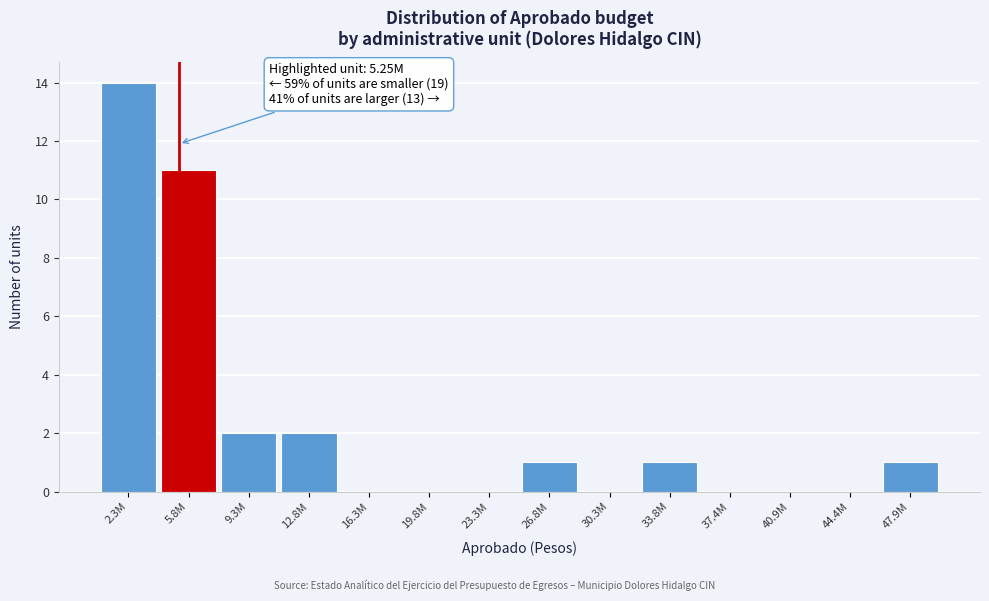

Reading left to right, what are all the values shown in this chart?

2.3M=14	5.8M=11	9.3M=2	12.8M=2	16.3M=0	19.8M=0	23.3M=0	26.8M=1	30.3M=0	33.8M=1	37.4M=0	40.9M=0	44.4M=0	47.9M=1